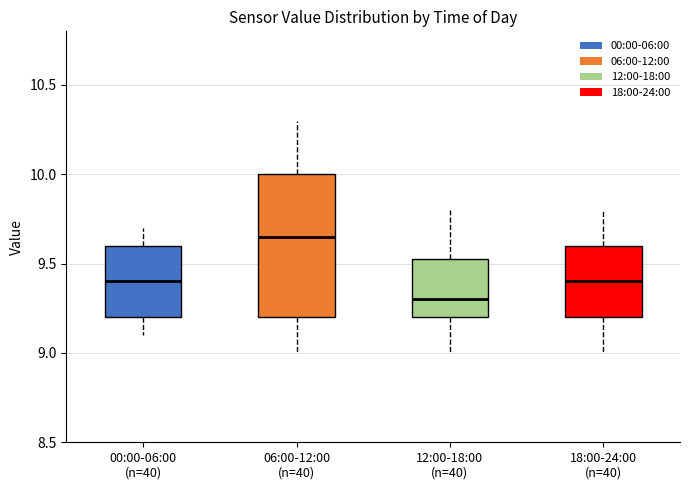

Which box has the highest median line?

06:00-12:00 (n=40)